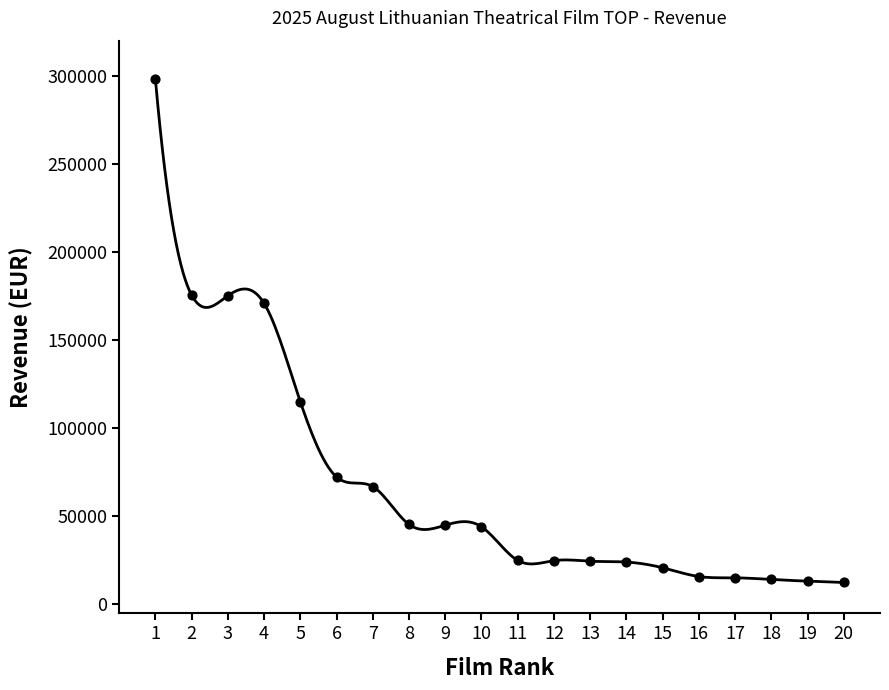

Approximately how many times larger is the value at 18 compared to 12?

0.6